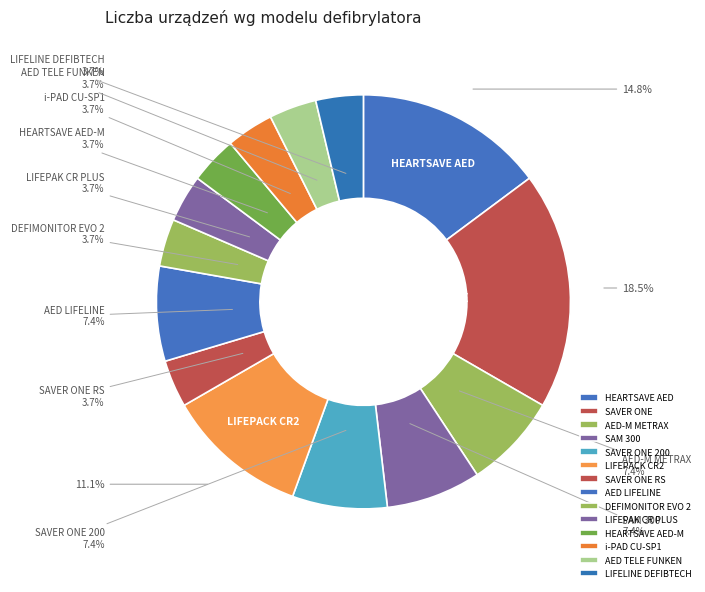

Do LIFELINE DEFIBTECH and HEARTSAVE AED together represent more than half of the pie?

No